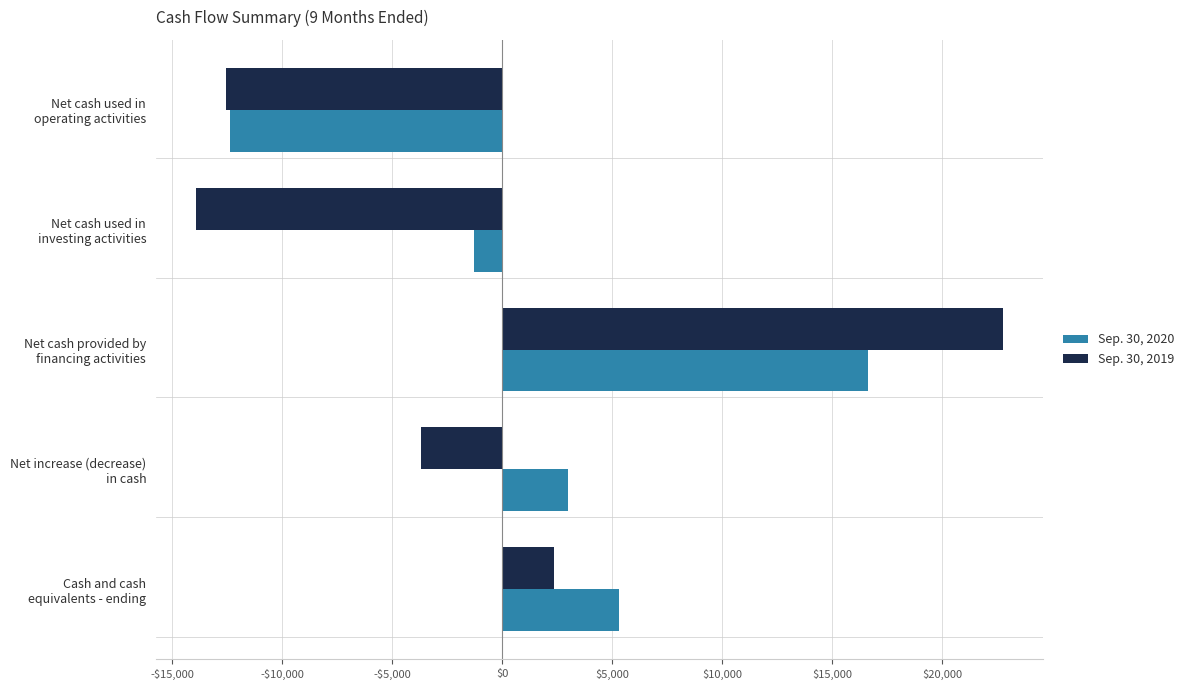

What are all the series names shown in the legend?

Sep. 30, 2020, Sep. 30, 2019